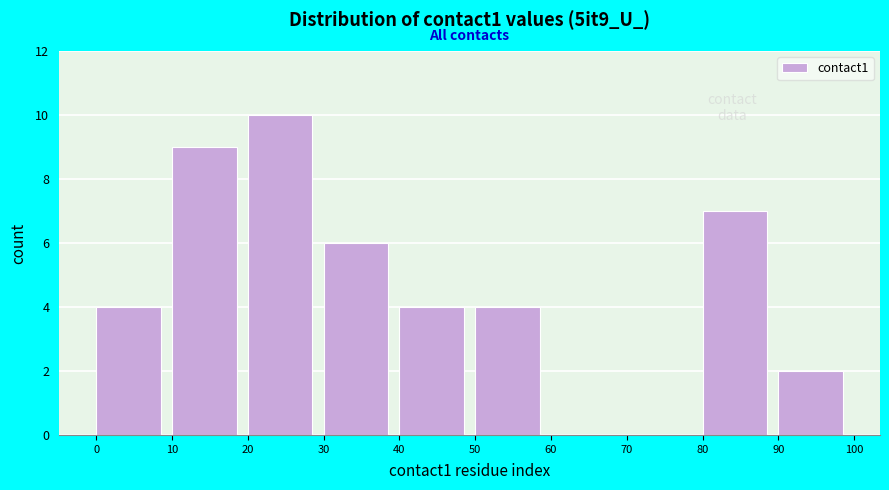

Reading left to right, transcribe this chart: for each bar, give the range it covers on the x-axis and its height. The values are not printed on the chart, so give them approximately, as read against the axis.

0 to 10: 4
10 to 20: 9
20 to 30: 10
30 to 40: 6
40 to 50: 4
50 to 60: 4
60 to 70: 0
70 to 80: 0
80 to 90: 7
90 to 100: 2